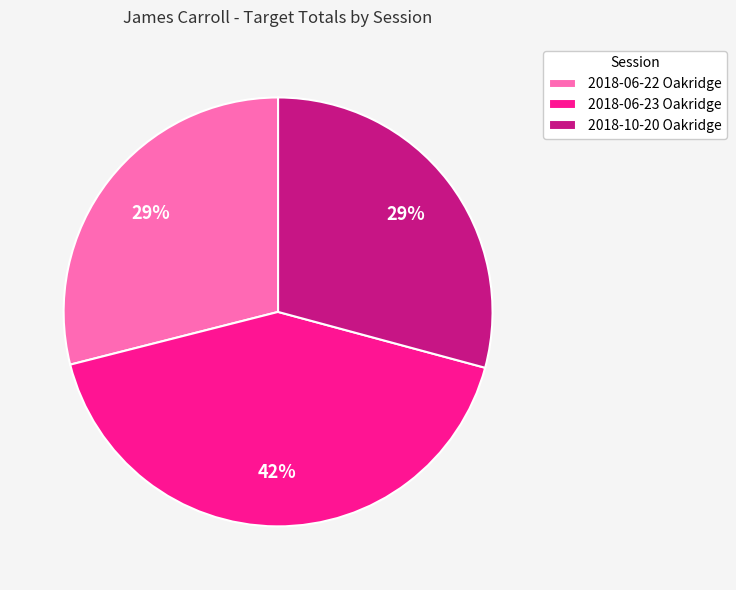

How many segments does this pie chart have?

3